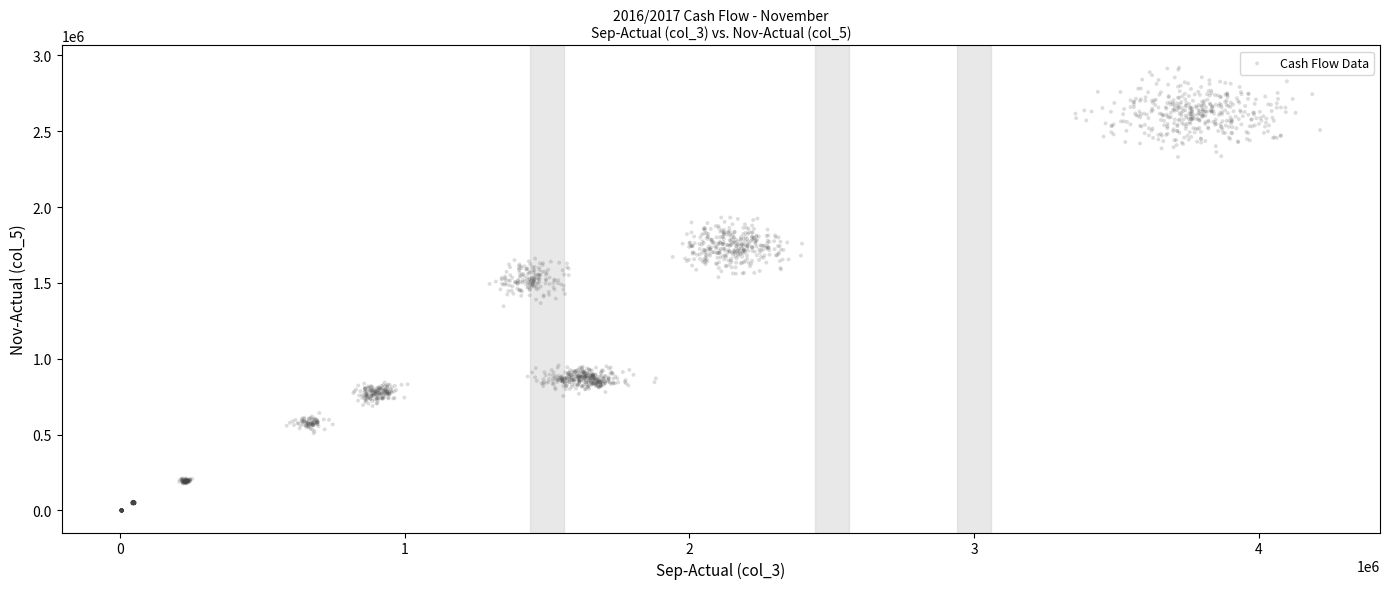

What is the range of X values (max minus min)?

4209211.9